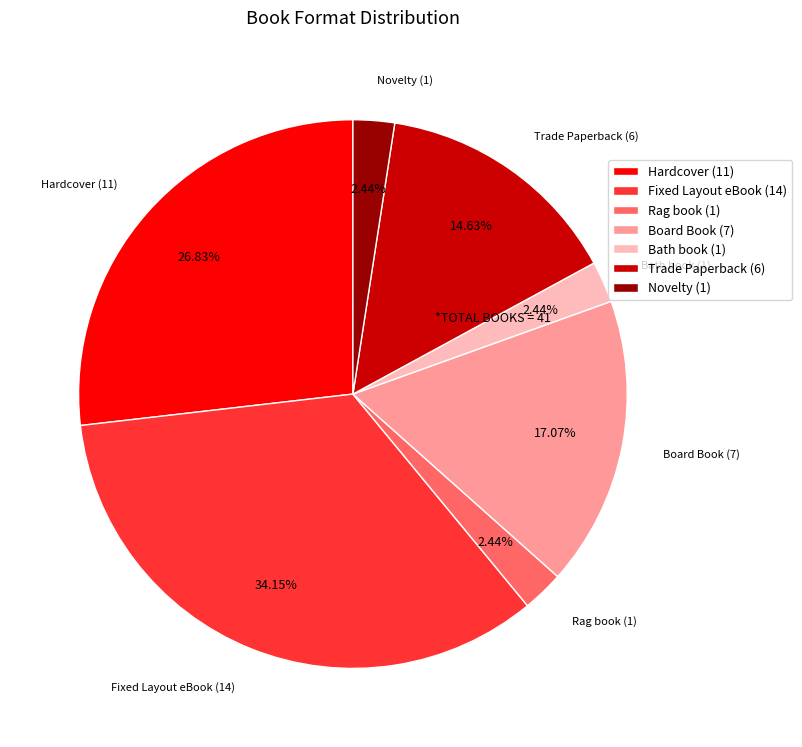

What percentage is NOT represented by Novelty?

97.6%